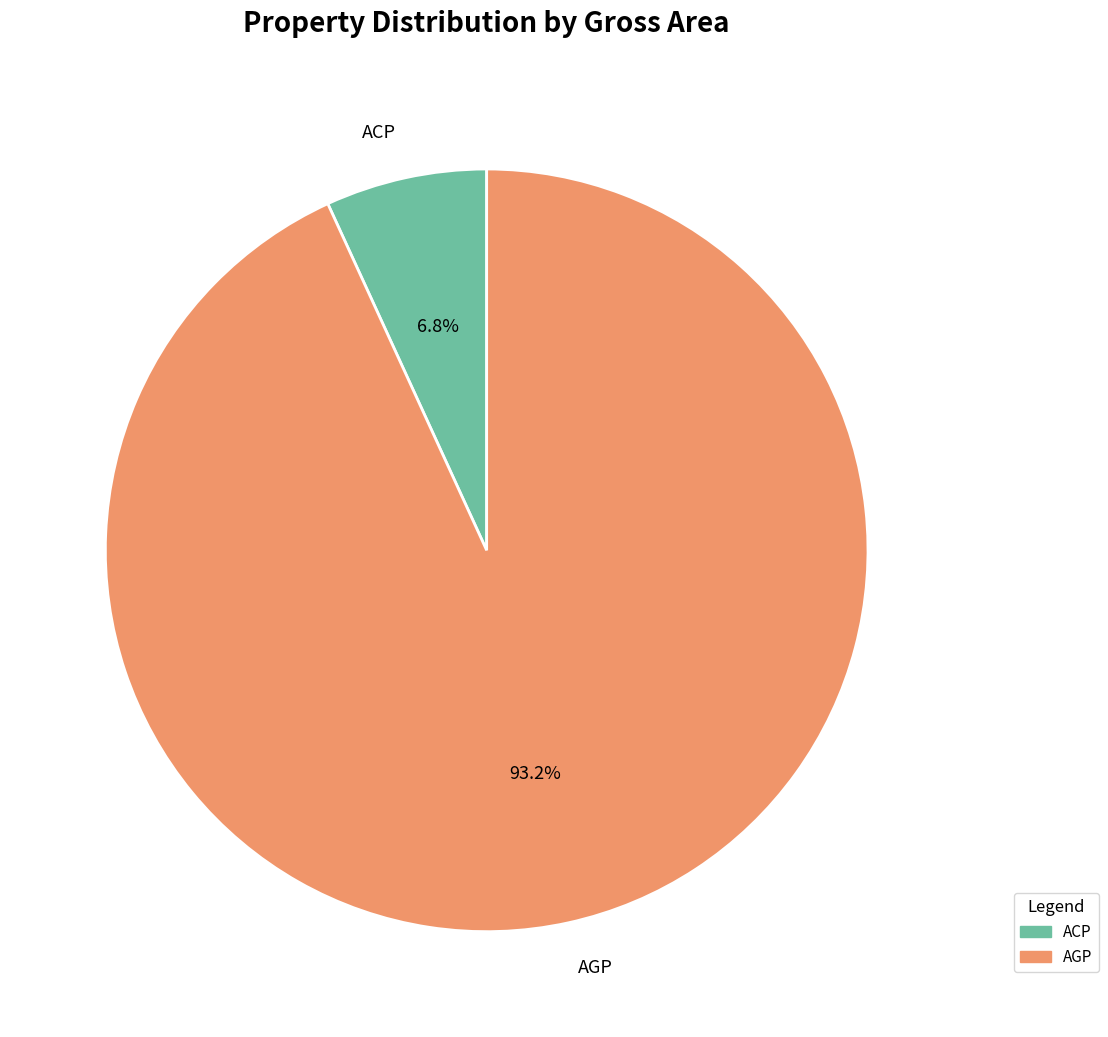

To the nearest percent, what portion does AGP represent?

93%